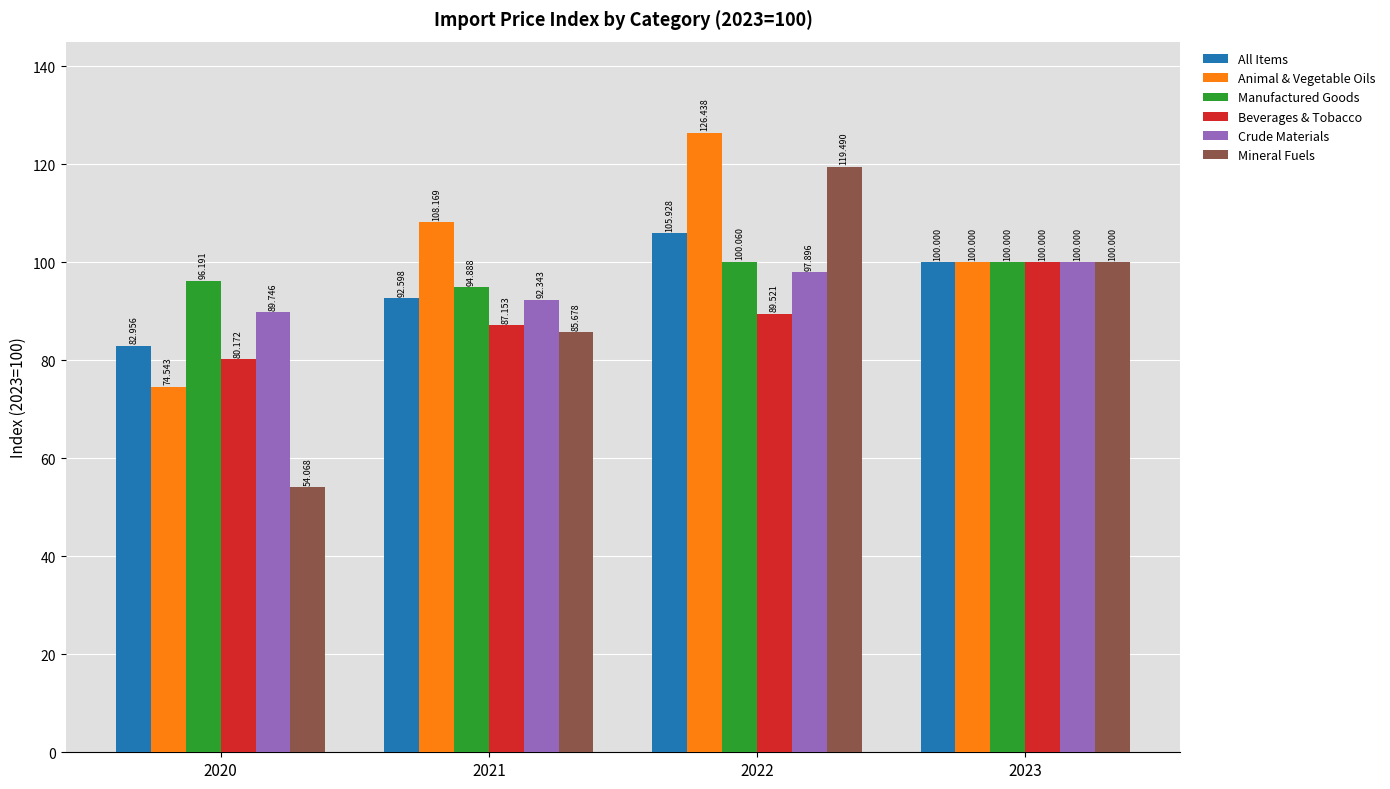

What is the difference between the second highest and minimum values in the All Items series?

17.0